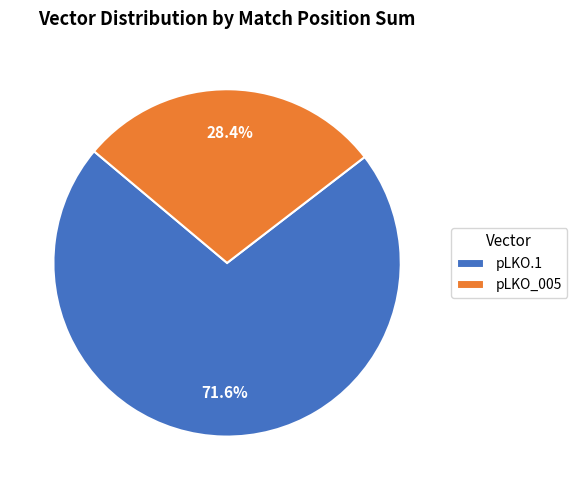

Combined, what portion of the pie is pLKO_005 and pLKO.1?

100.0%